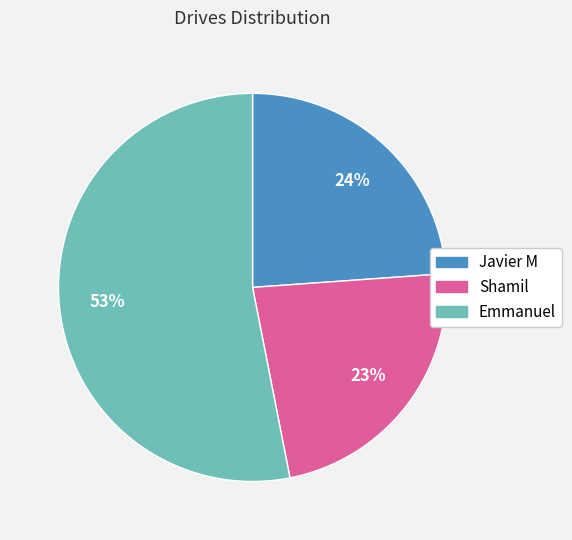

The Shamil slice represents 29% of the pie. True or false?

False